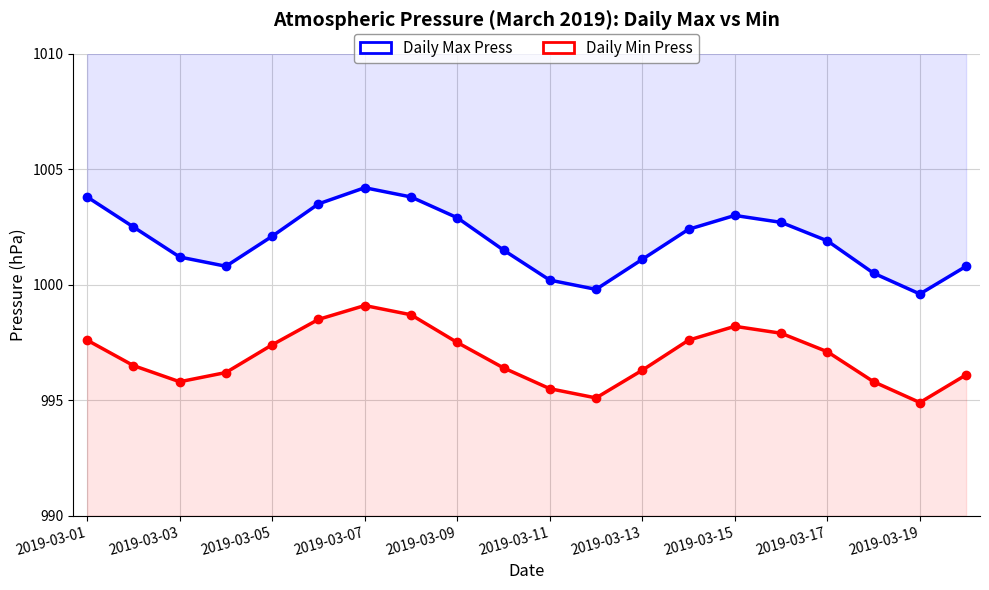

What is the spread (max minus min) of values at 15?

4.8